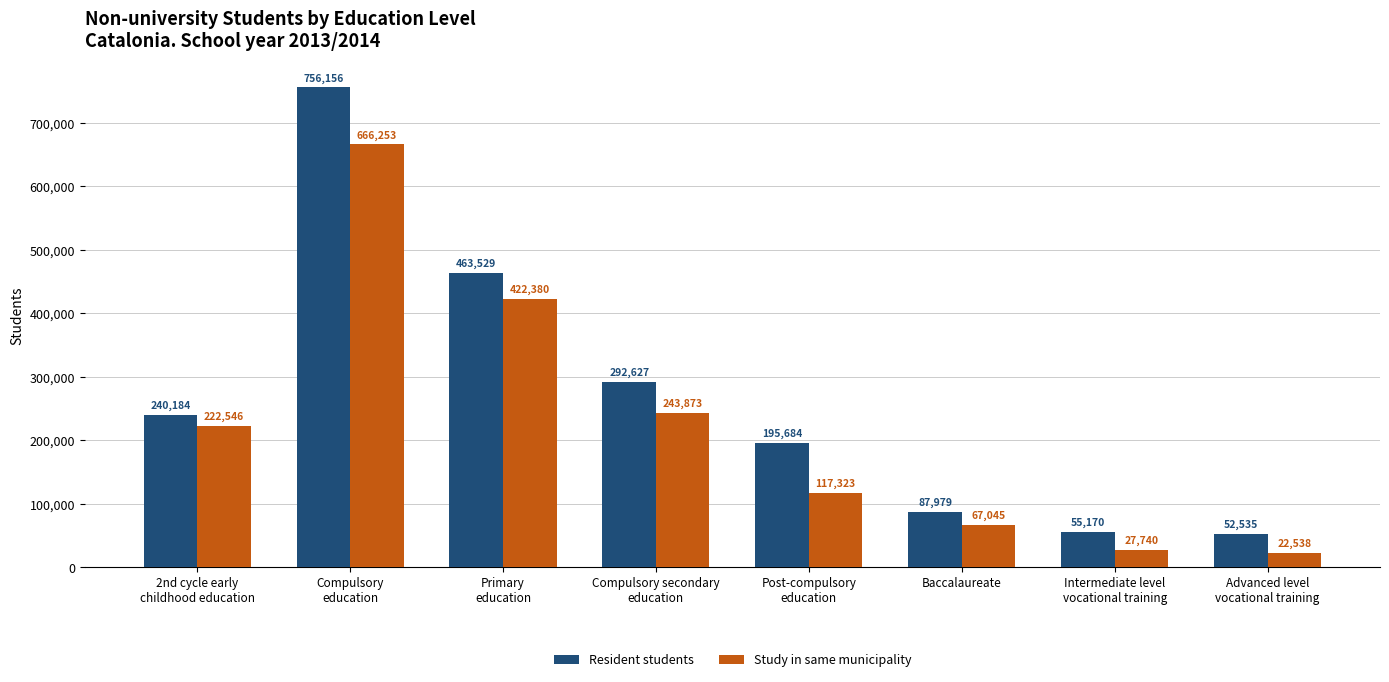

Is it true that Study in same municipality equals 243873 at Compulsory secondary
education?

True